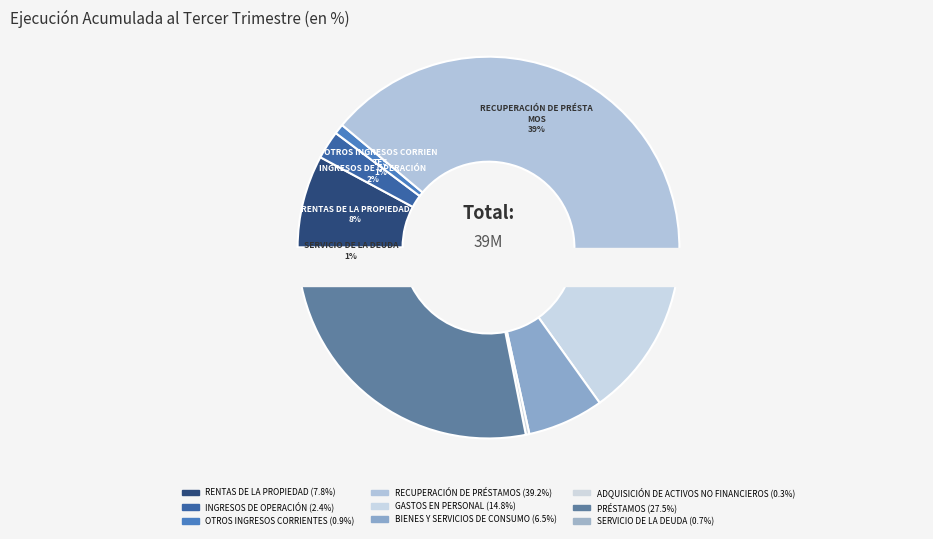

Does BIENES Y SERVICIOS DE CONSUMO represent more than half of the total?

No